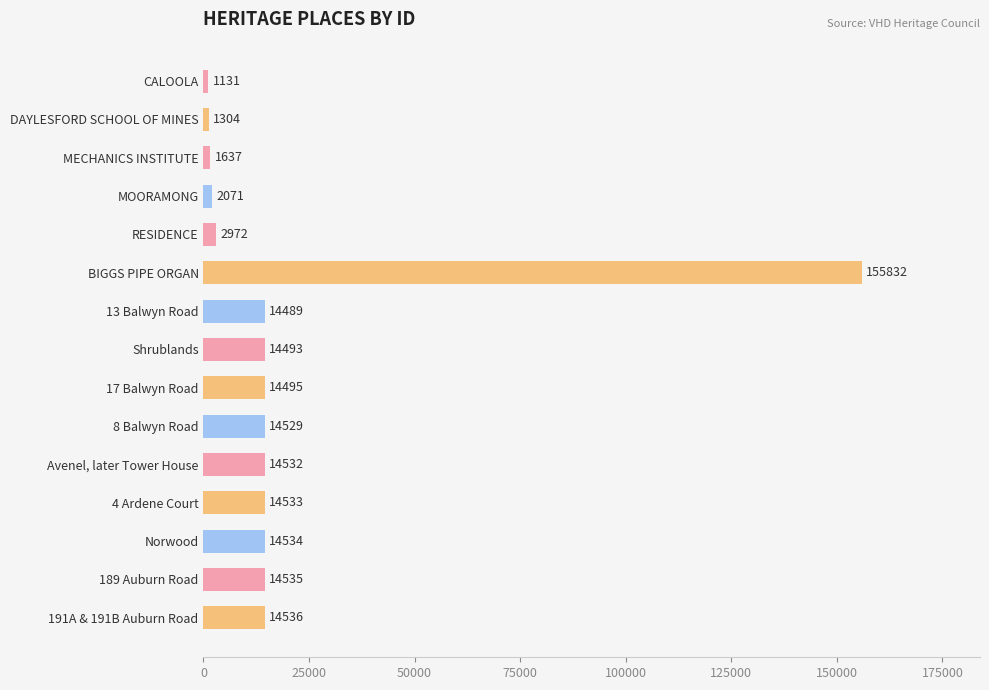

The value at BIGGS PIPE ORGAN is 155832. True or false?

True